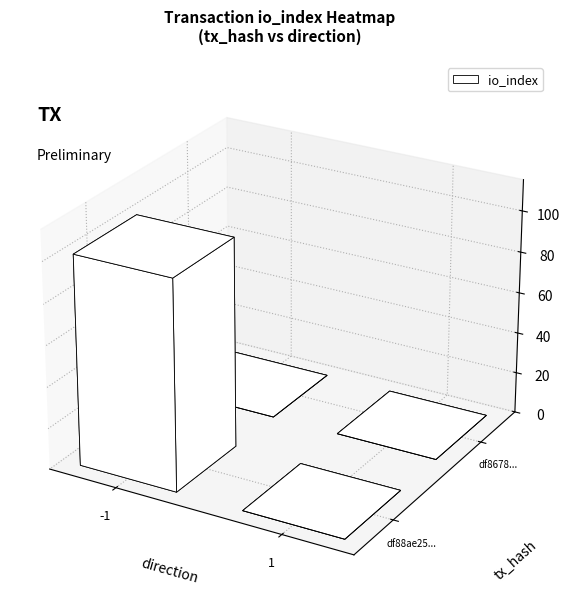

What is the maximum value for df867892ab1d9707fca87dd2bc0b3e93fa0c52b?

1